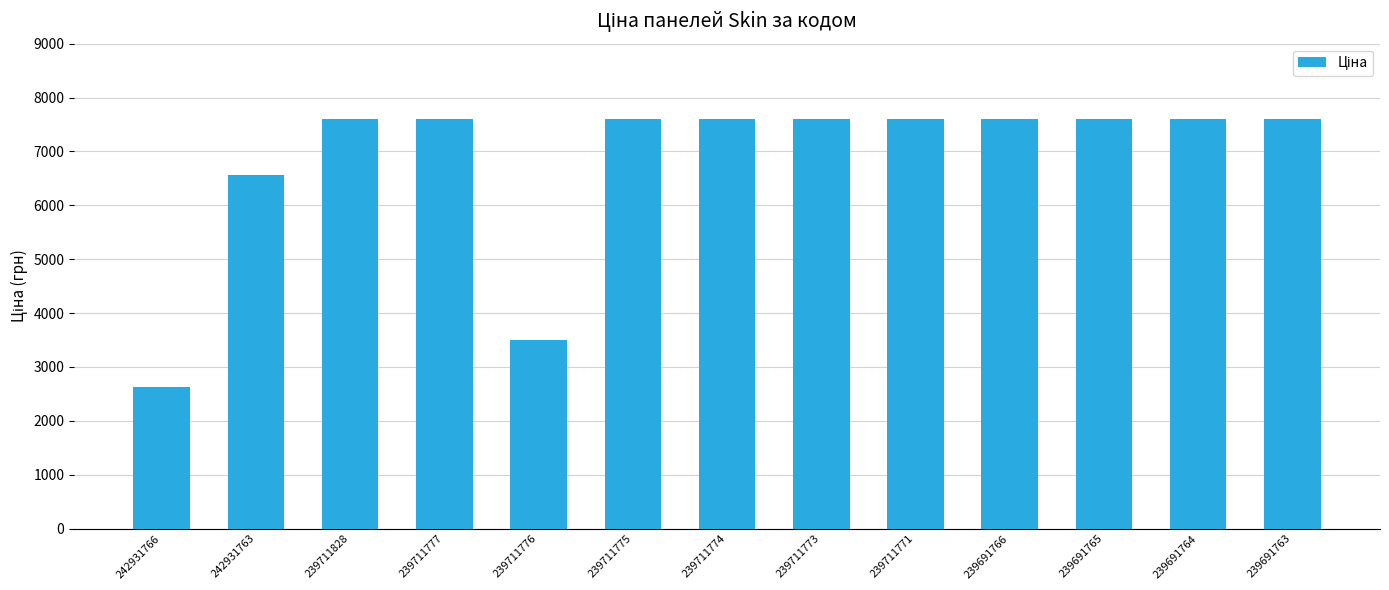

What is the maximum value shown in the chart?

7596.5